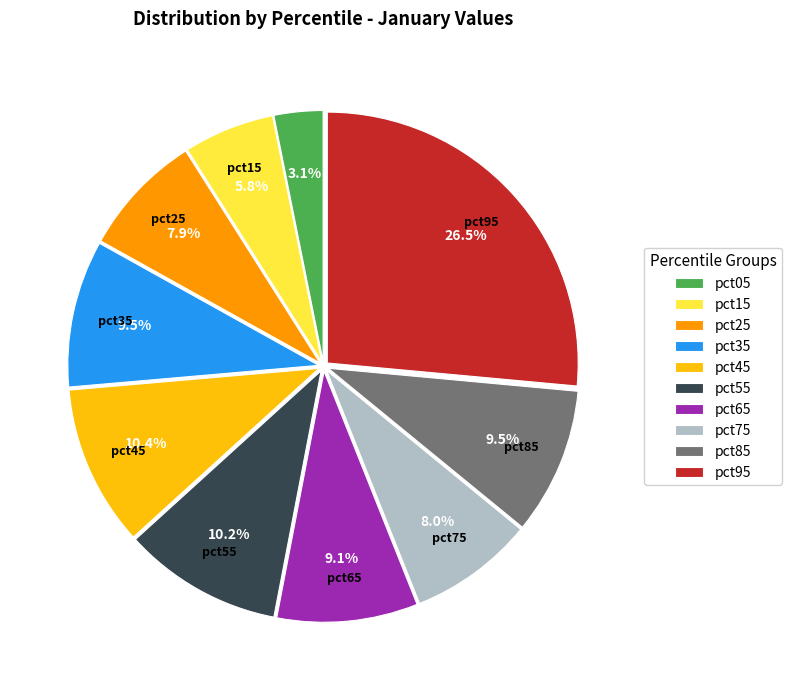

To the nearest percent, what is the difference between the largest and smallest slice percentages?

23%